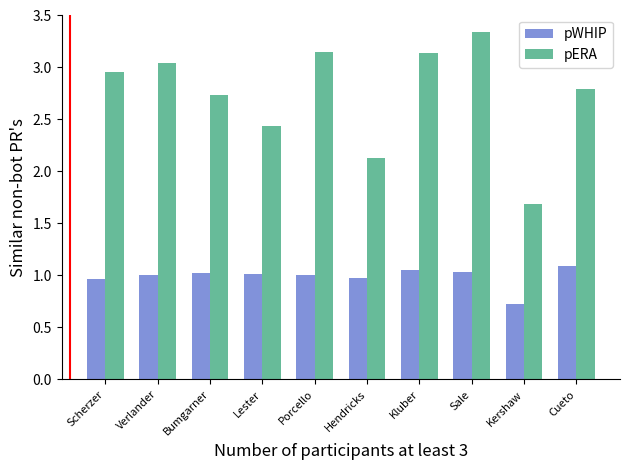

At which category is the sum across all series the highest?

Sale